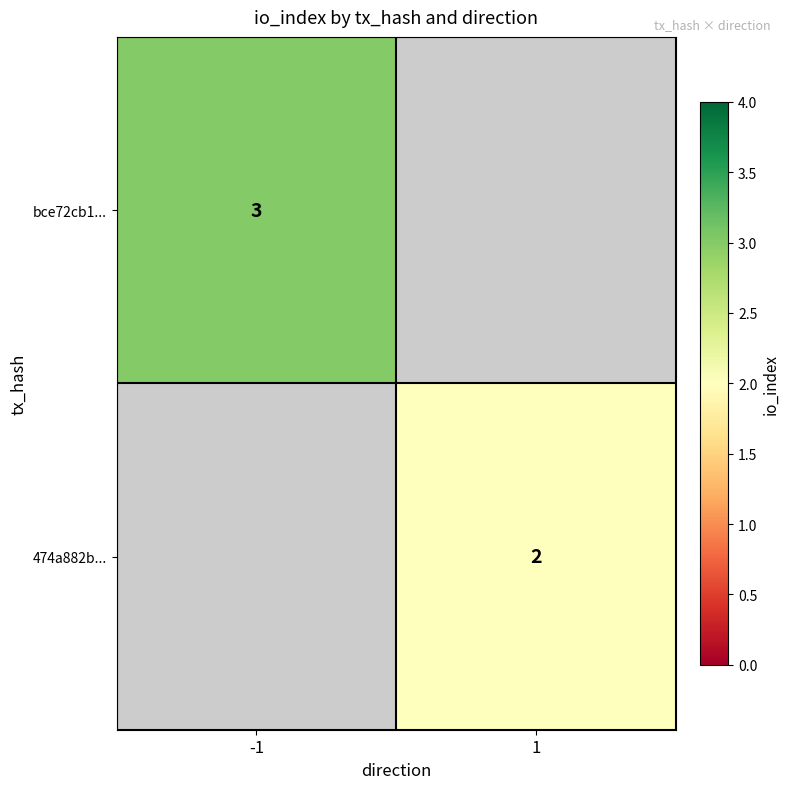

True or false: 474a882b... has a value of 1 at 1.

False